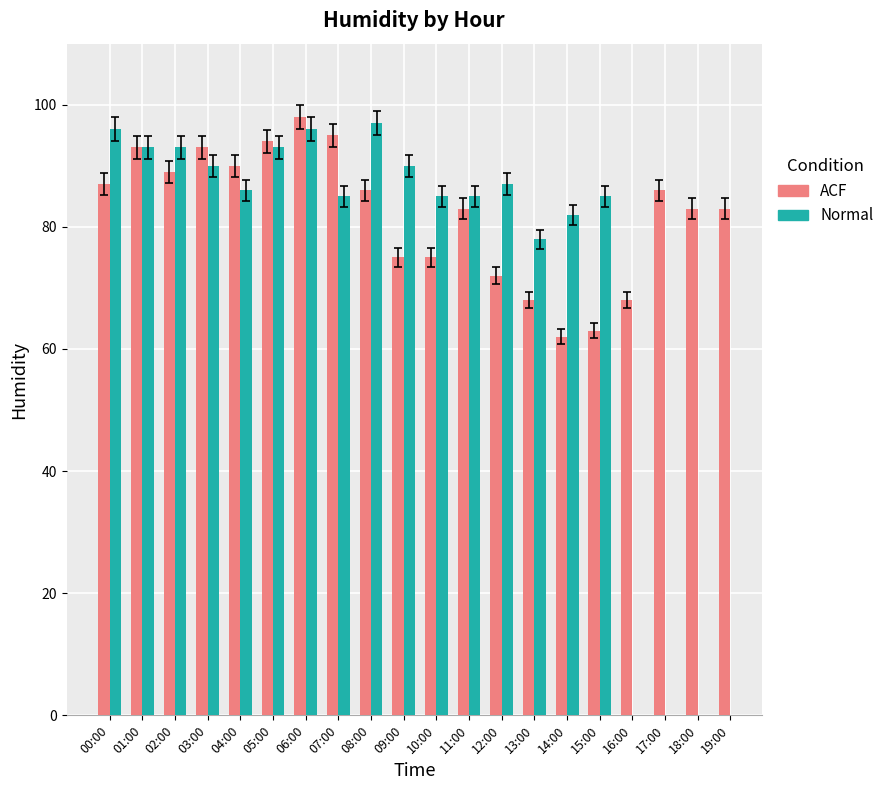

Approximately how many times larger is the value at 15:00 compared to 09:00?

0.8